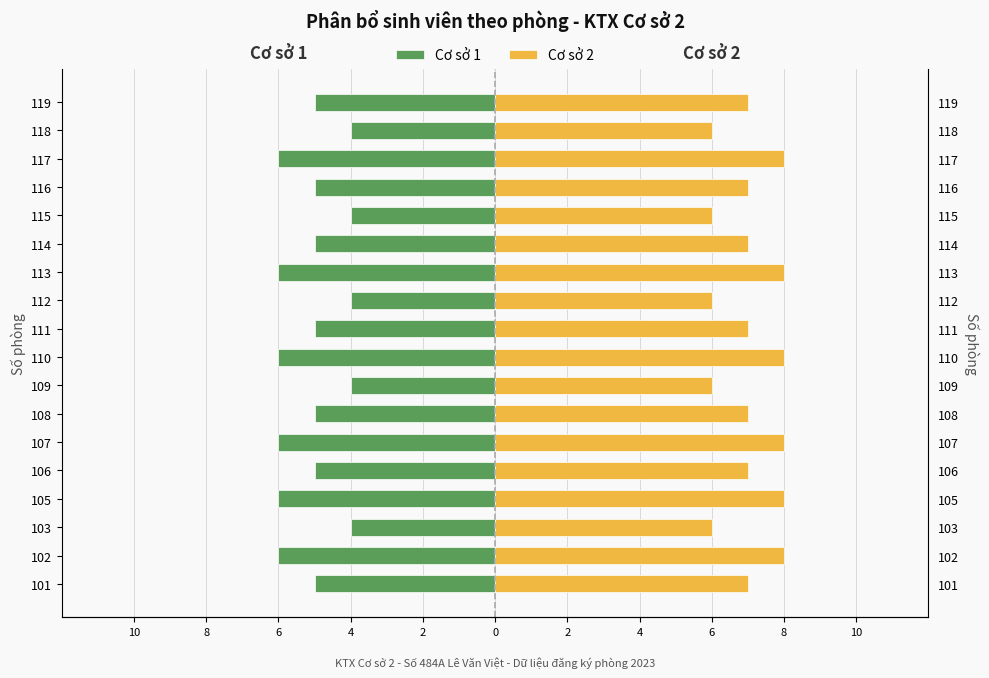

Rank the series by their average value, from highest to lowest.

Cơ sở 2, Cơ sở 1